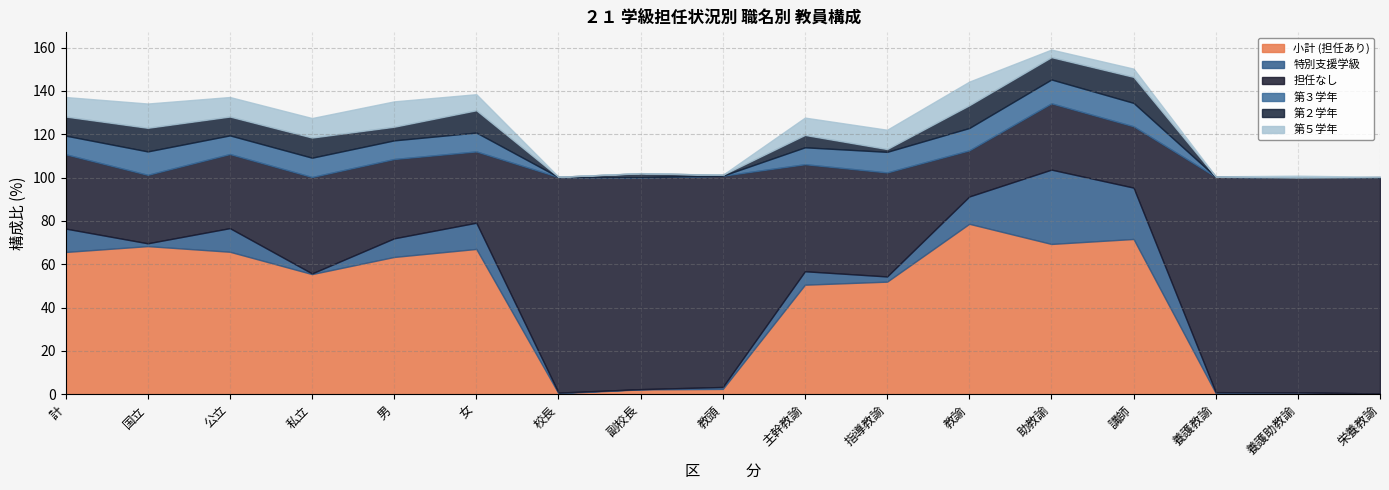

What is the label of the 3rd point from the right?

養護教諭